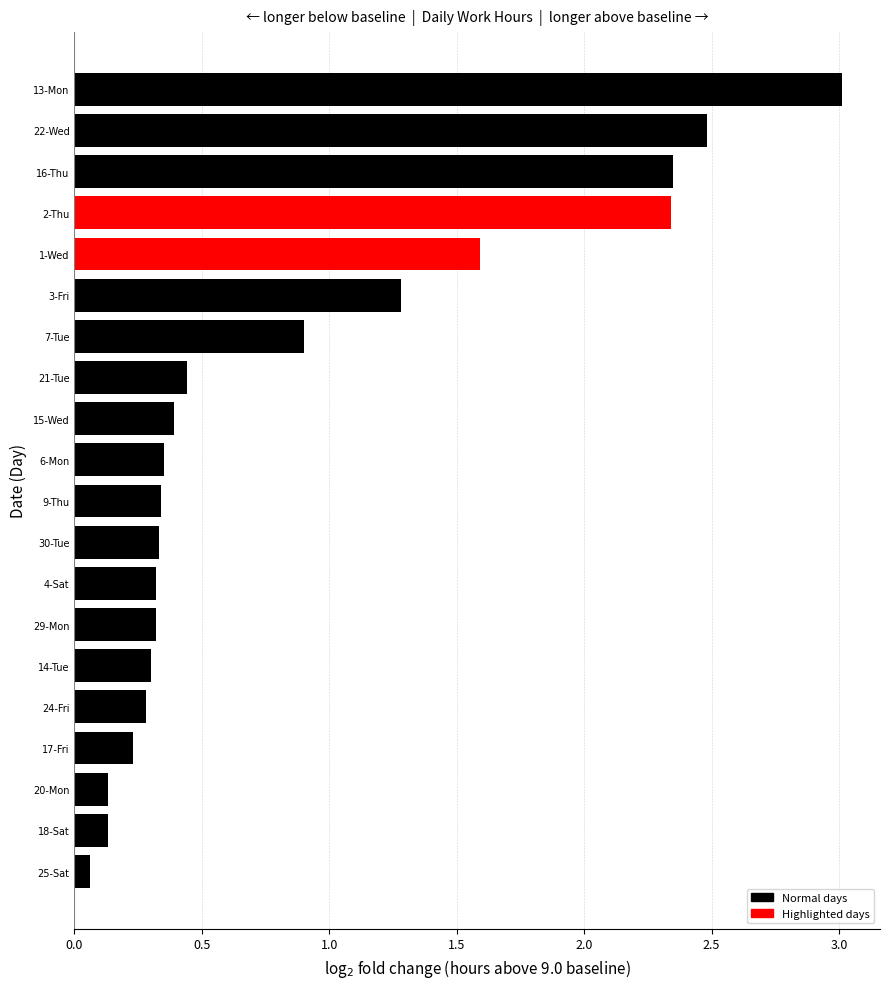

Between 15-Wed and 22-Wed, which is larger?

22-Wed